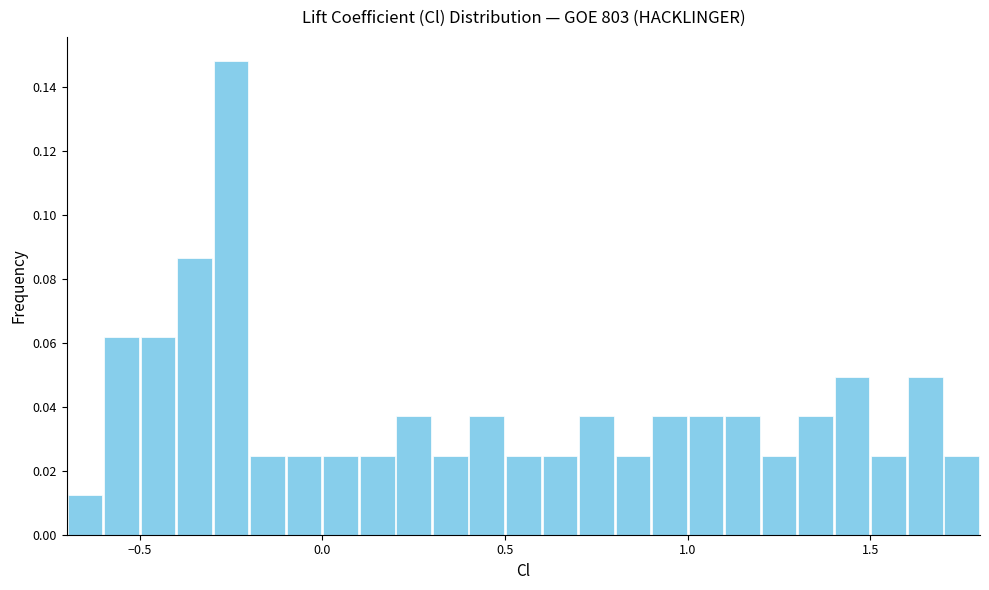

Around what value on the x-axis is the tallest bar? Give the approximate position of its centre, as read against the axis.

-0.25